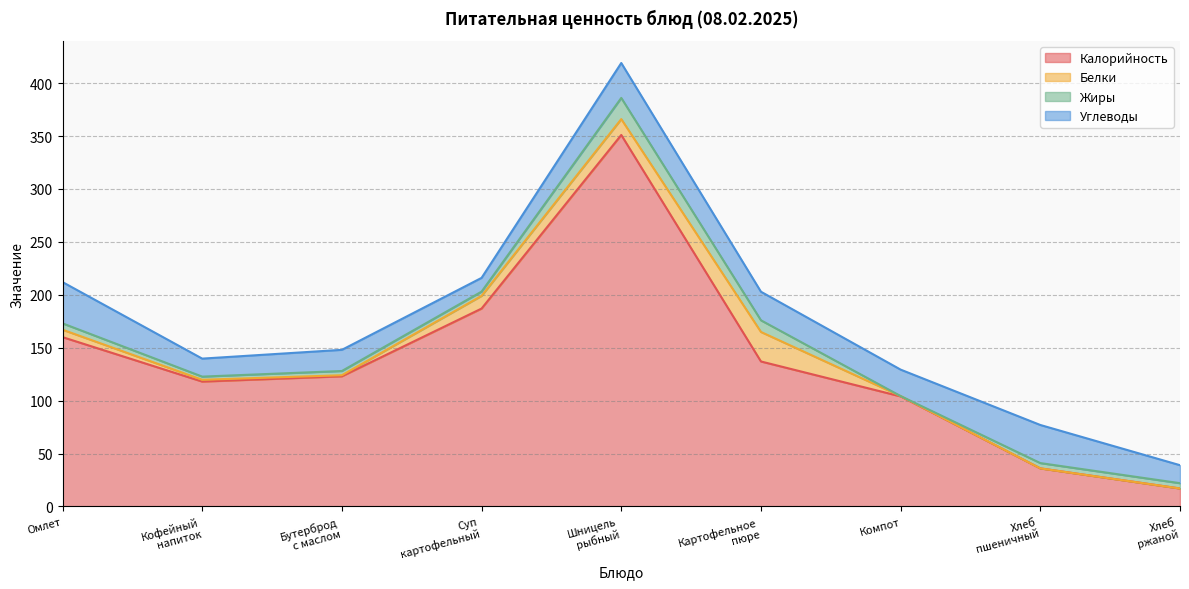

Reading left to right, transcribe all the data shown in this chart.

Калорийность: Омлет=160.0	Кофейный
напиток=118.0	Бутерброд
с маслом=123.0	Суп
картофельный=187.0	Шницель
рыбный=351.0	Картофельное
пюре=137.0	Компот=104.0	Хлеб
пшеничный=36.0	Хлеб
ржаной=17.0
Белки: Омлет=7.0	Кофейный
напиток=1.7	Бутерброд
с маслом=1.0	Суп
картофельный=12.0	Шницель
рыбный=15.0	Картофельное
пюре=27.9	Компот=0.3	Хлеб
пшеничный=0.0	Хлеб
ржаной=0.0
Жиры: Омлет=6.0	Кофейный
напиток=3.0	Бутерброд
с маслом=4.0	Суп
картофельный=4.0	Шницель
рыбный=20.0	Картофельное
пюре=11.0	Компот=0.0	Хлеб
пшеничный=5.0	Хлеб
ржаной=5.0
Углеводы: Омлет=39.0	Кофейный
напиток=17.0	Бутерброд
с маслом=20.0	Суп
картофельный=13.0	Шницель
рыбный=33.0	Картофельное
пюре=27.0	Компот=25.0	Хлеб
пшеничный=36.0	Хлеб
ржаной=17.0